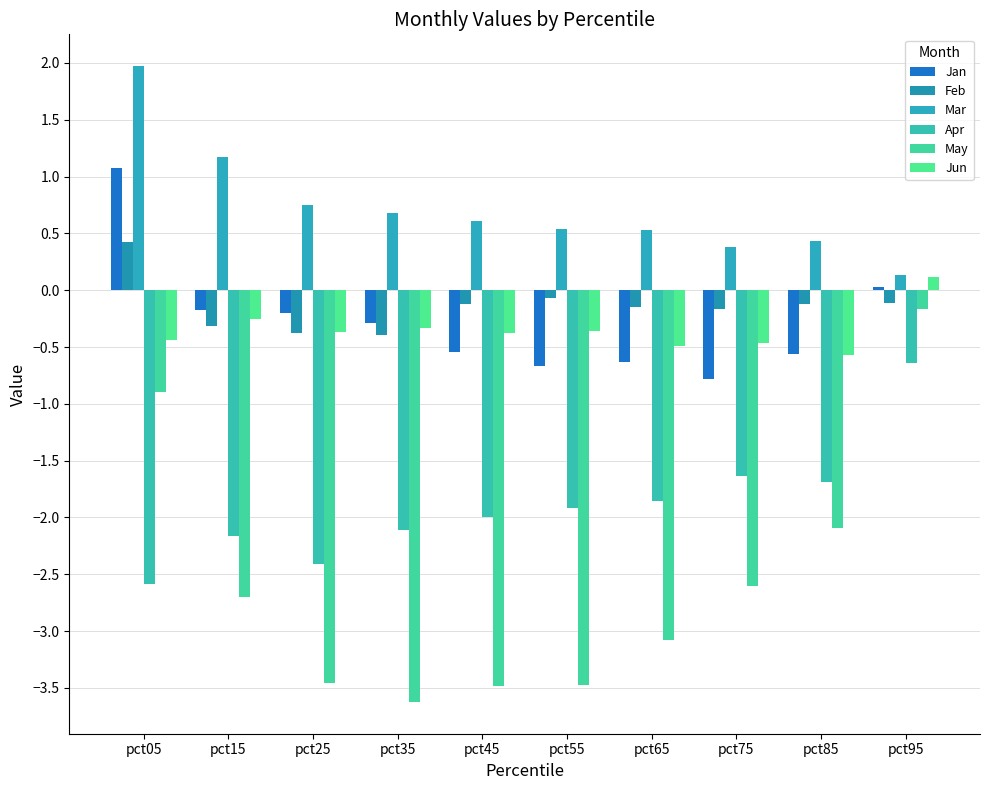

Rank the series at pct65 from lowest to highest value.

May, Apr, Jan, Jun, Feb, Mar